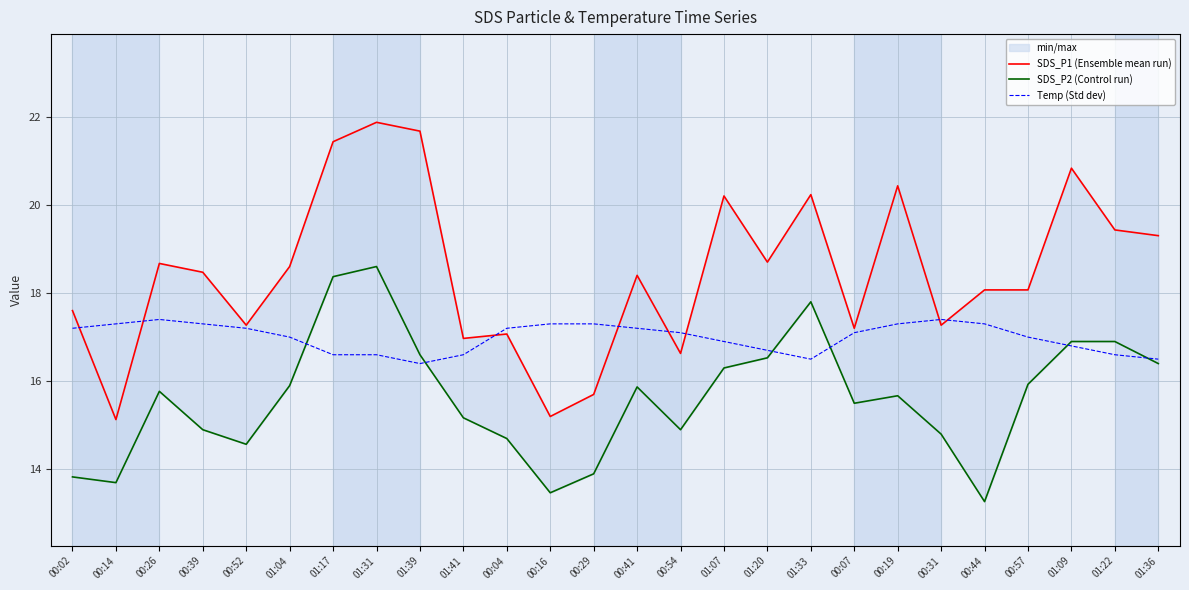

List the series in order of their peak value, lowest first.

Temp (Std dev), SDS_P2 (Control run), SDS_P1 (Ensemble mean run)